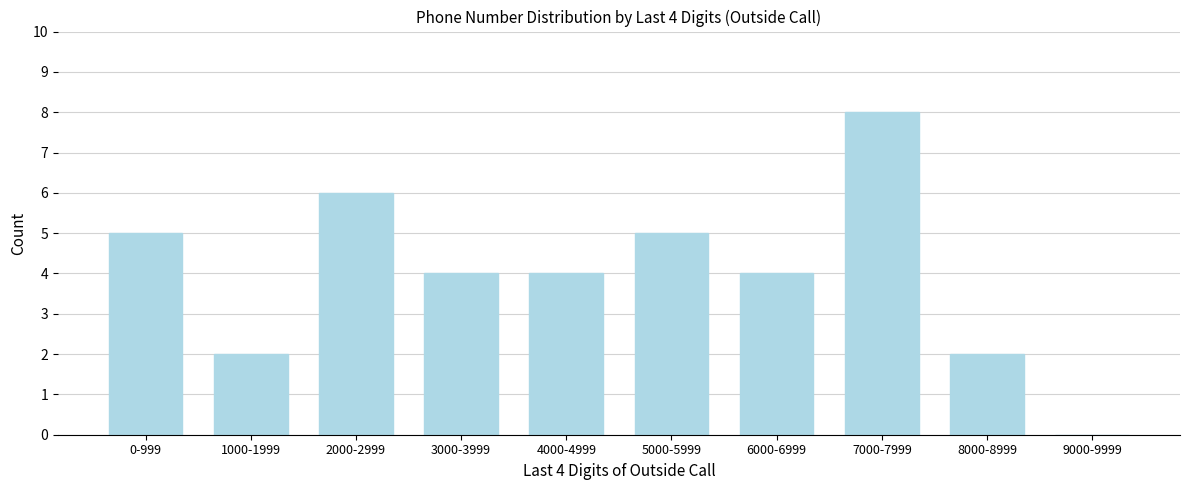

Reading left to right, list all the values displayed in this chart.

0-999=5	1000-1999=2	2000-2999=6	3000-3999=4	4000-4999=4	5000-5999=5	6000-6999=4	7000-7999=8	8000-8999=2	9000-9999=0